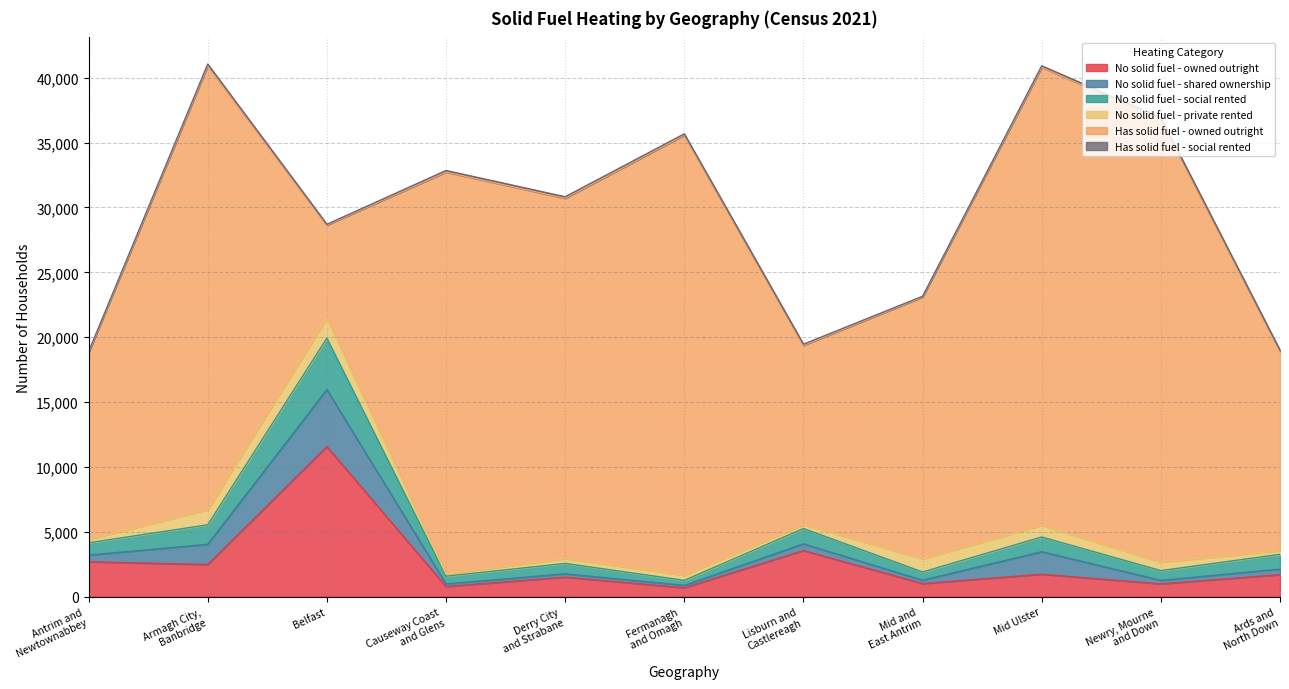

At which label does Has solid fuel - social rented reach its peak?

Armagh City,
Banbridge